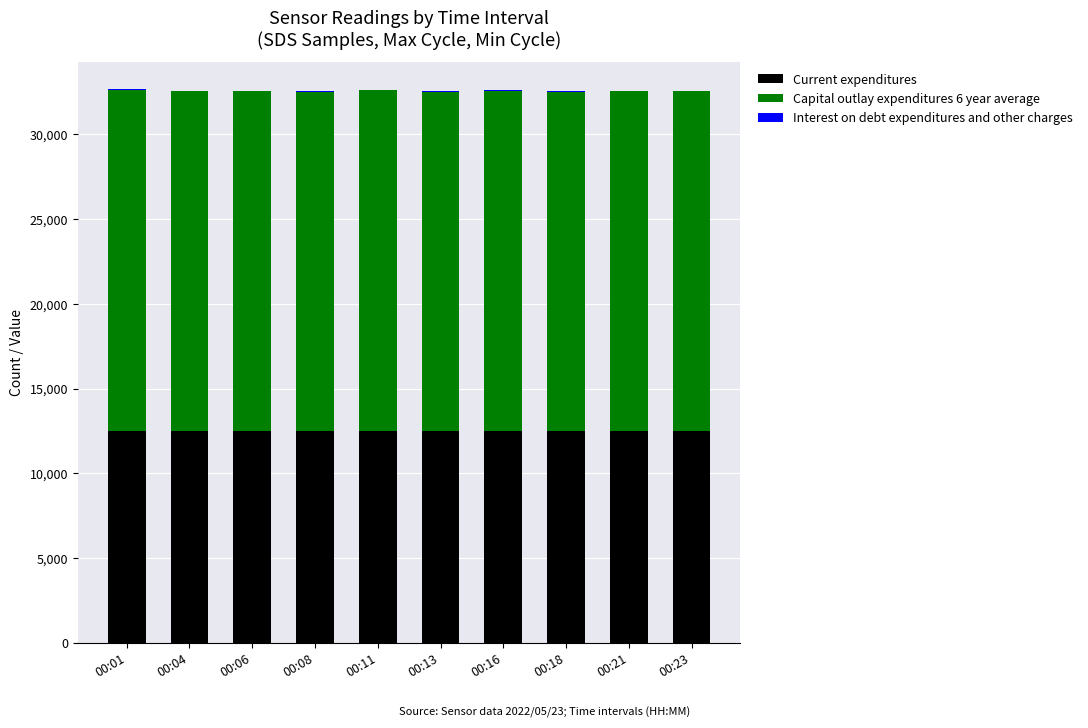

What is the maximum value for Current expenditures?

12485.4